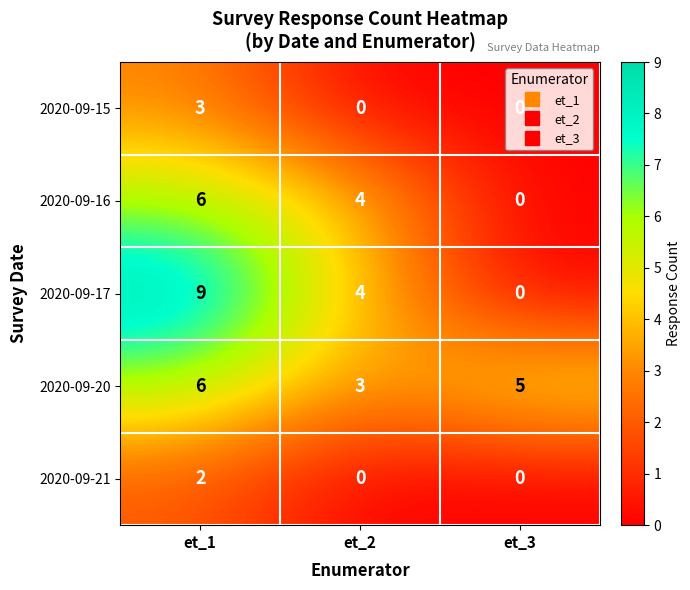

What is the difference between the highest and lowest values at et_3?

5